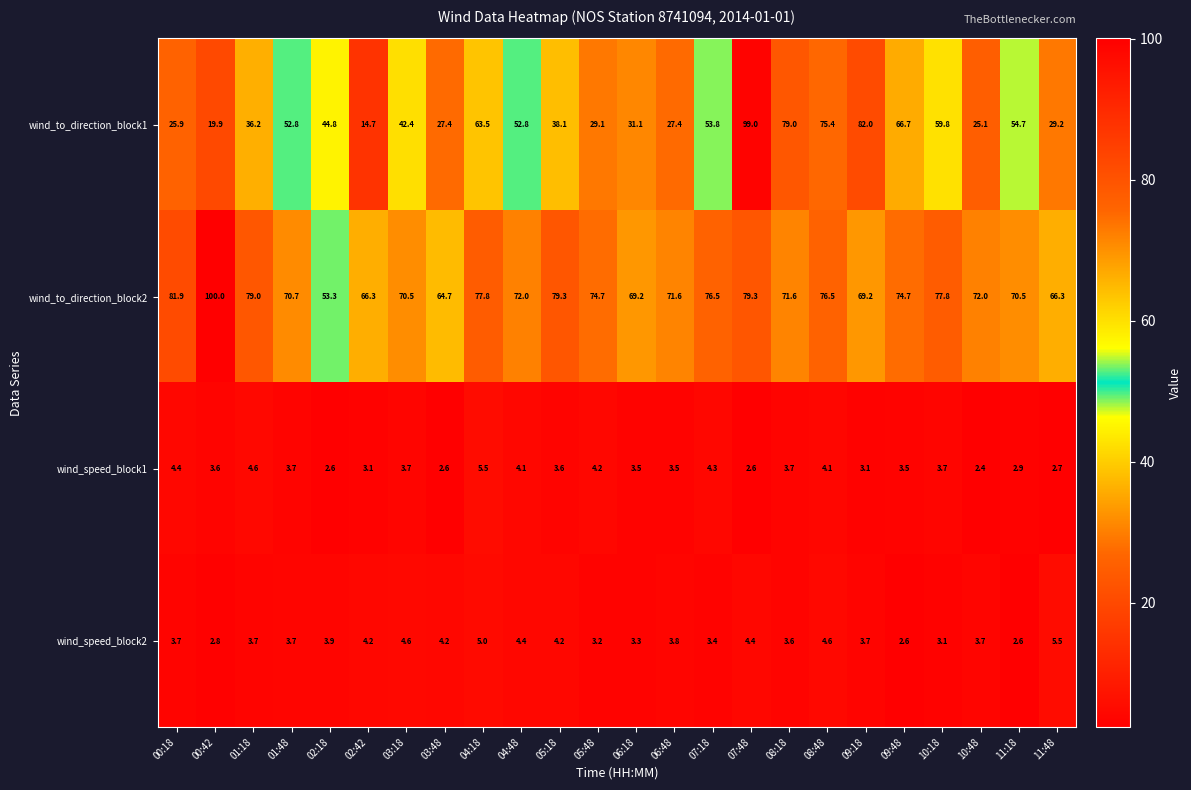

What is the approximate value of wind_speed_block1 at 09:48?

3.5